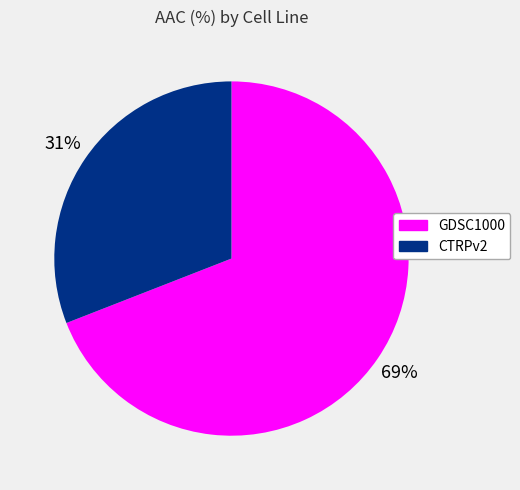

Combined, do GDSC1000 and CTRPv2 account for over 50%?

Yes